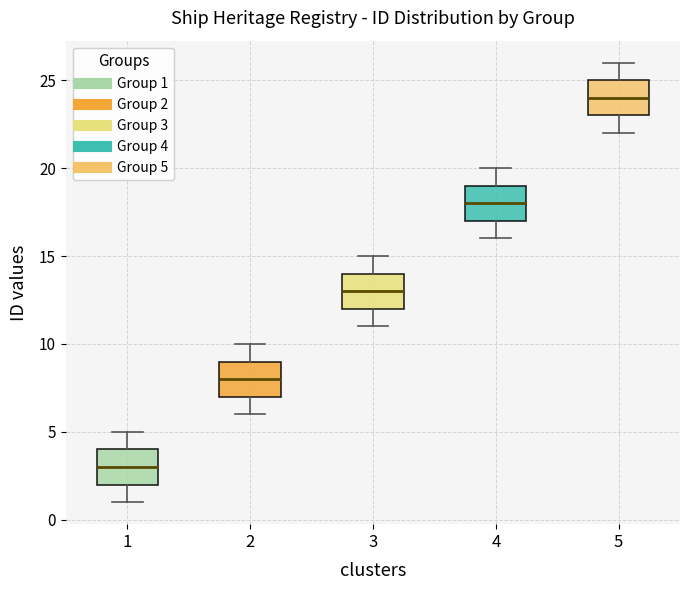

Which box has the lowest median line?

1